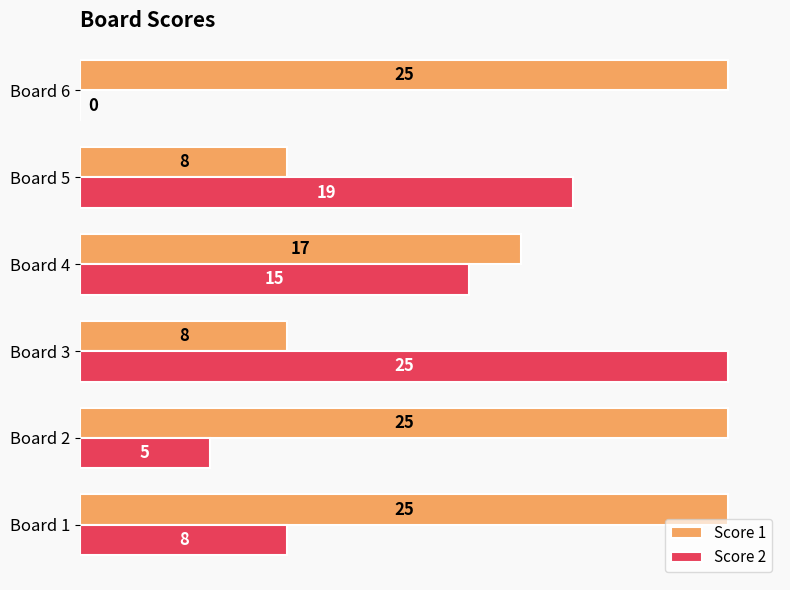

At which label does Score 2 reach its peak?

Board 3